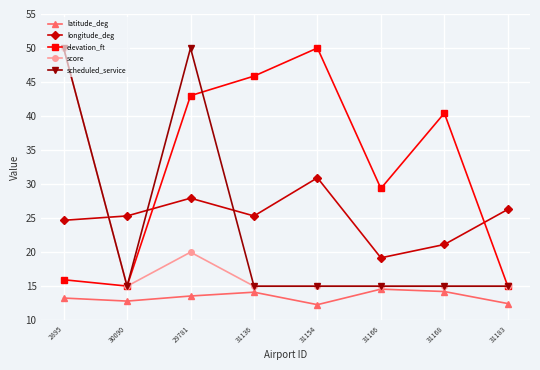

At 29781, list the series in order from largest to smallest.

scheduled_service, elevation_ft, longitude_deg, score, latitude_deg